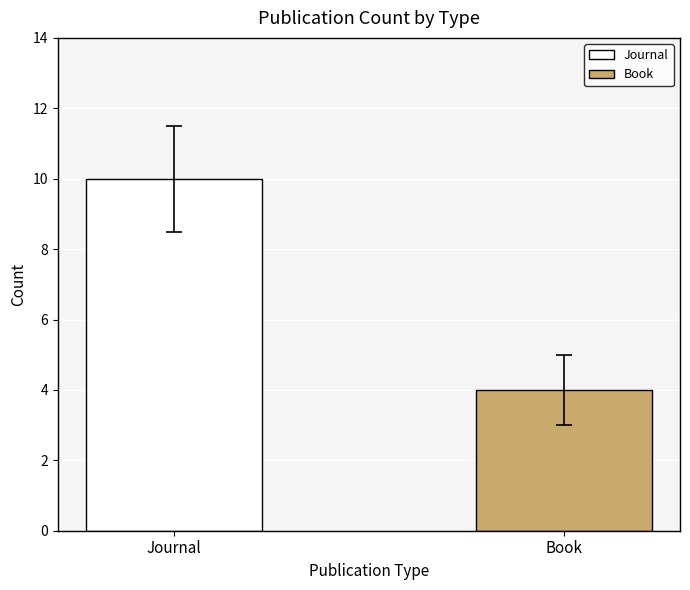

Count the values in the range 4 to 10.

2